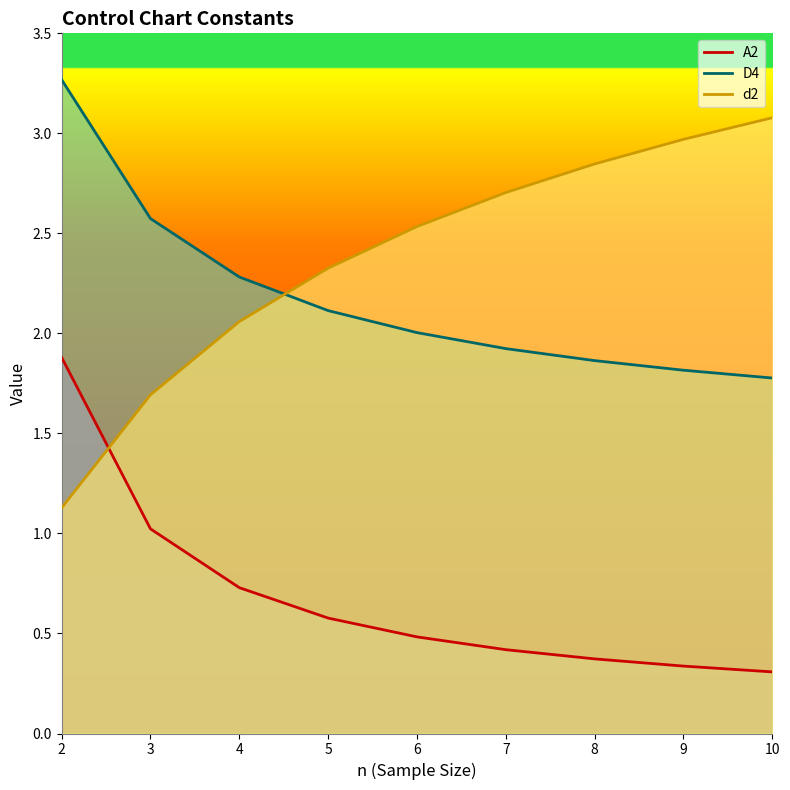

Between 6 and 7, which is larger?

6